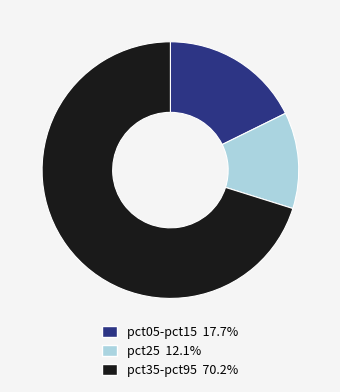

Is there a majority slice in this chart?

Yes